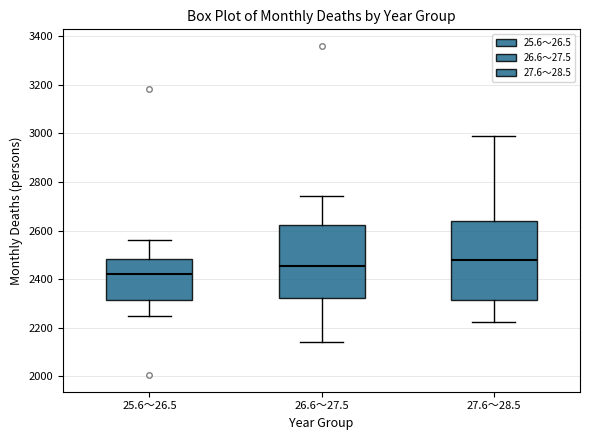

Reading left to right, transcribe this box plot: for each box, give where its median line is, the range the box spans, and where its two whiskers end, as read against the y-axis. The values are not printed on the chart, so give them approximately, as read against the axis.

25.6～26.5: median 2420, box 2320 to 2480, whiskers 2240 to 2560
26.6～27.5: median 2460, box 2320 to 2620, whiskers 2140 to 2740
27.6～28.5: median 2480, box 2320 to 2640, whiskers 2220 to 2980